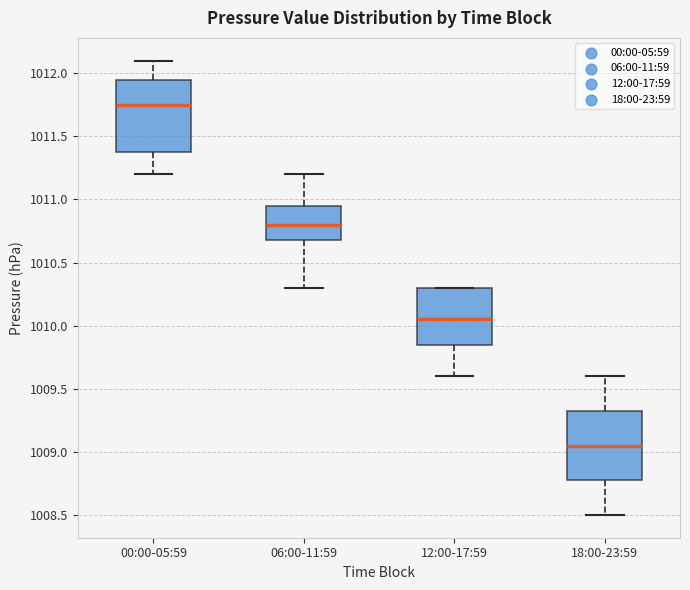

Which box has the highest median line?

00:00-05:59